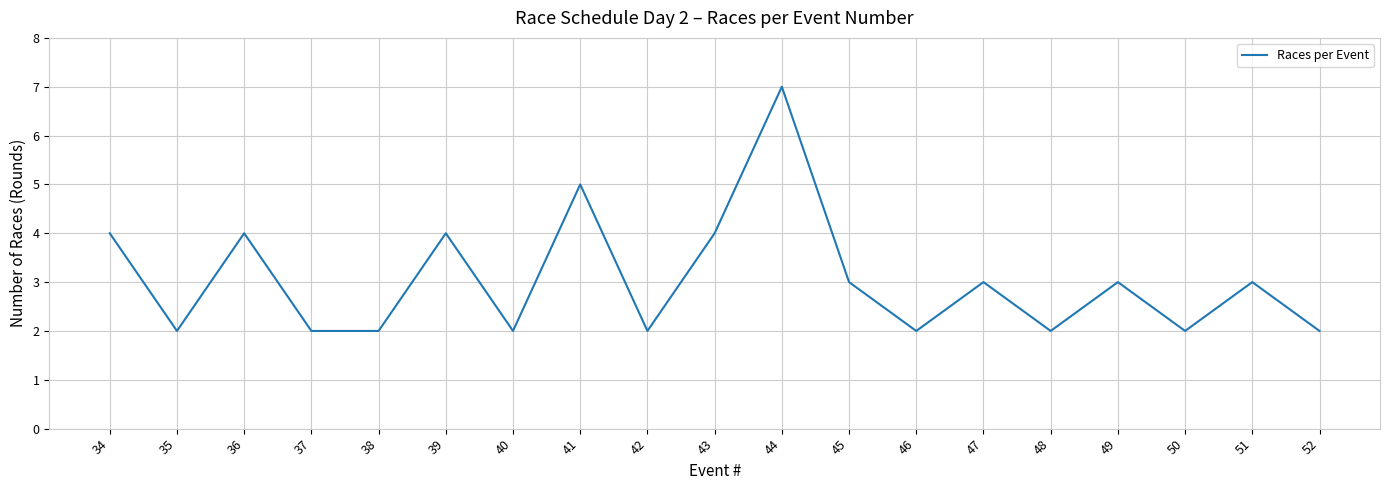

How many distinct data groups are displayed?

1